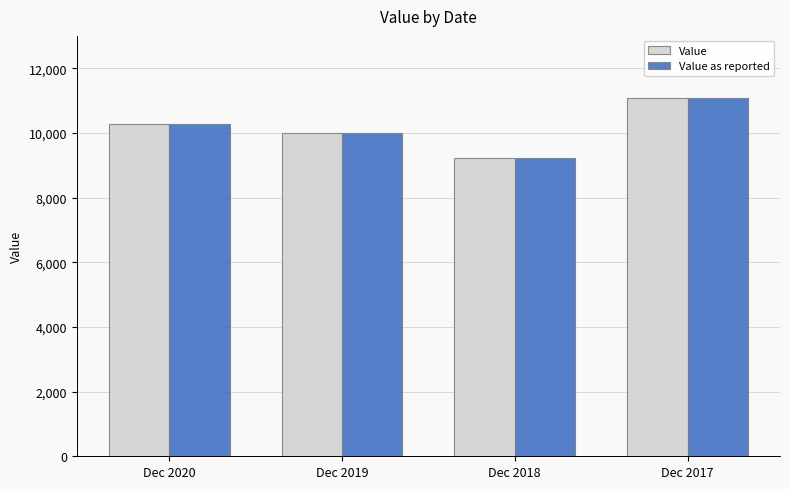

How many distinct data groups are displayed?

2